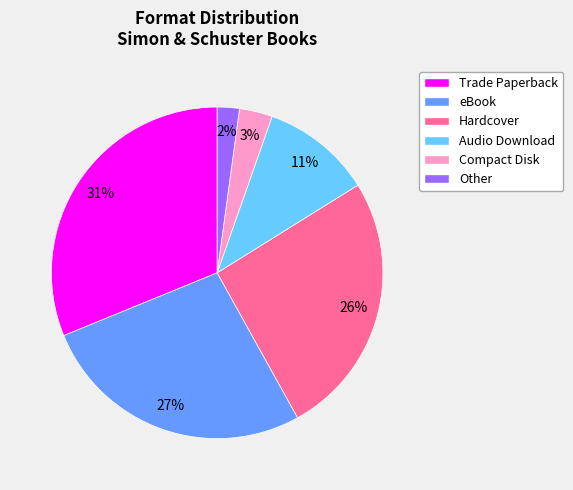

What is the smallest slice in the pie chart?

Other